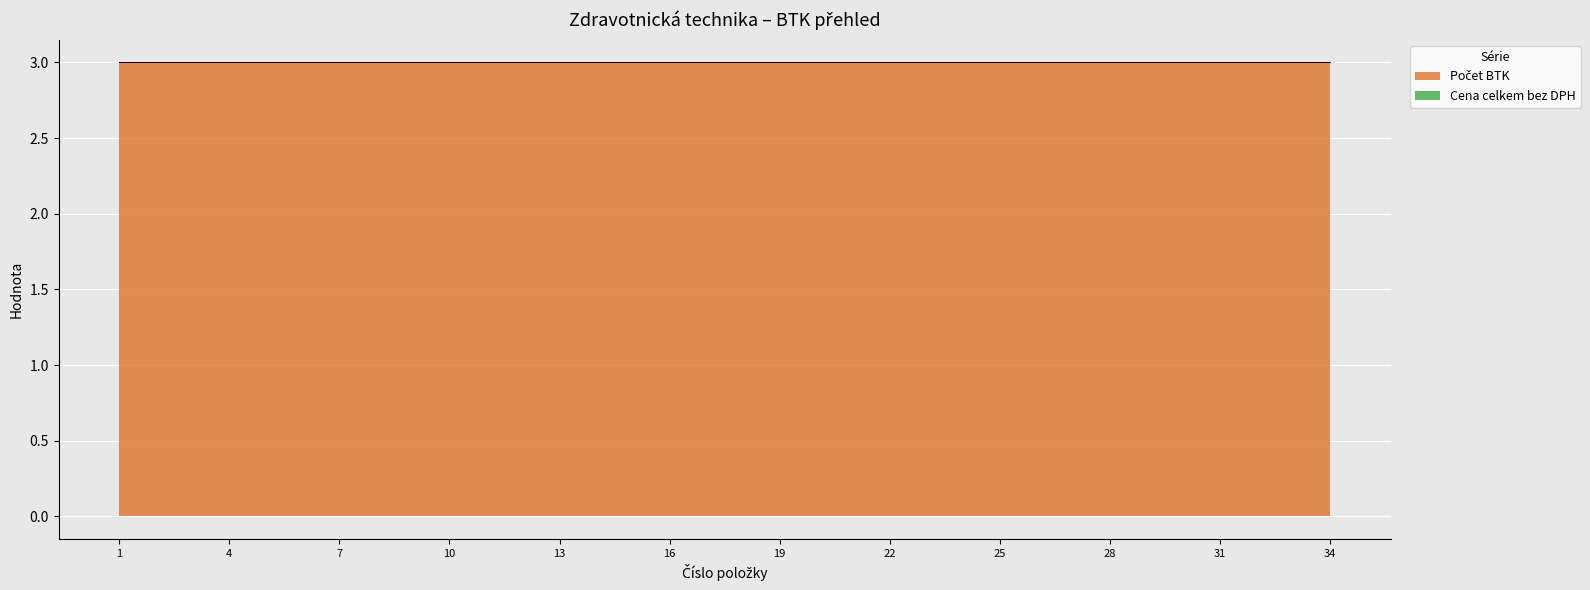

Is it true that Cena celkem bez DPH equals 0 at 18?

True